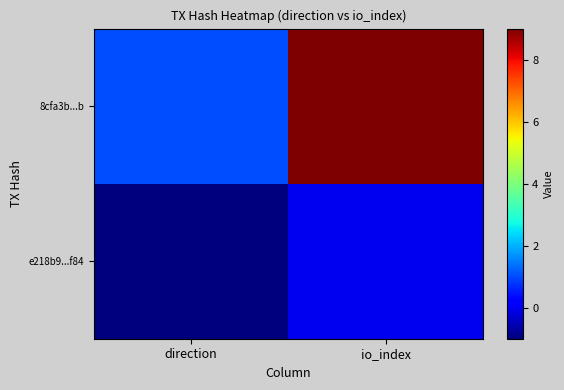

How many categories are shown in the chart?

2